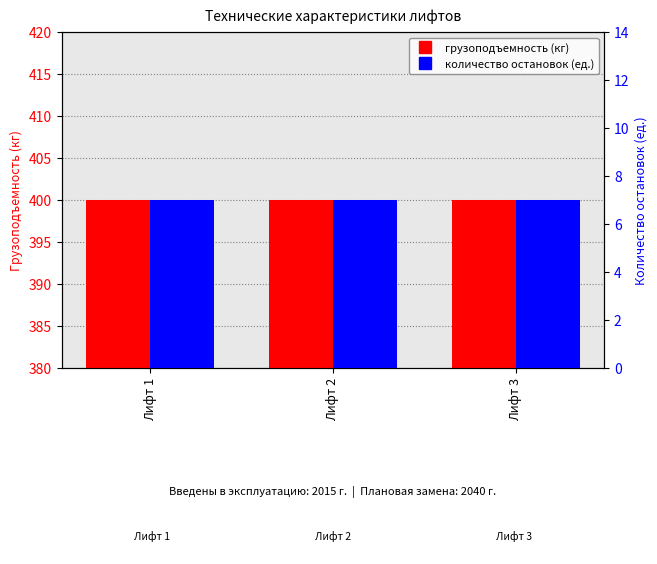

What is the approximate value of количество остановок (ед.) at Лифт 3?

7